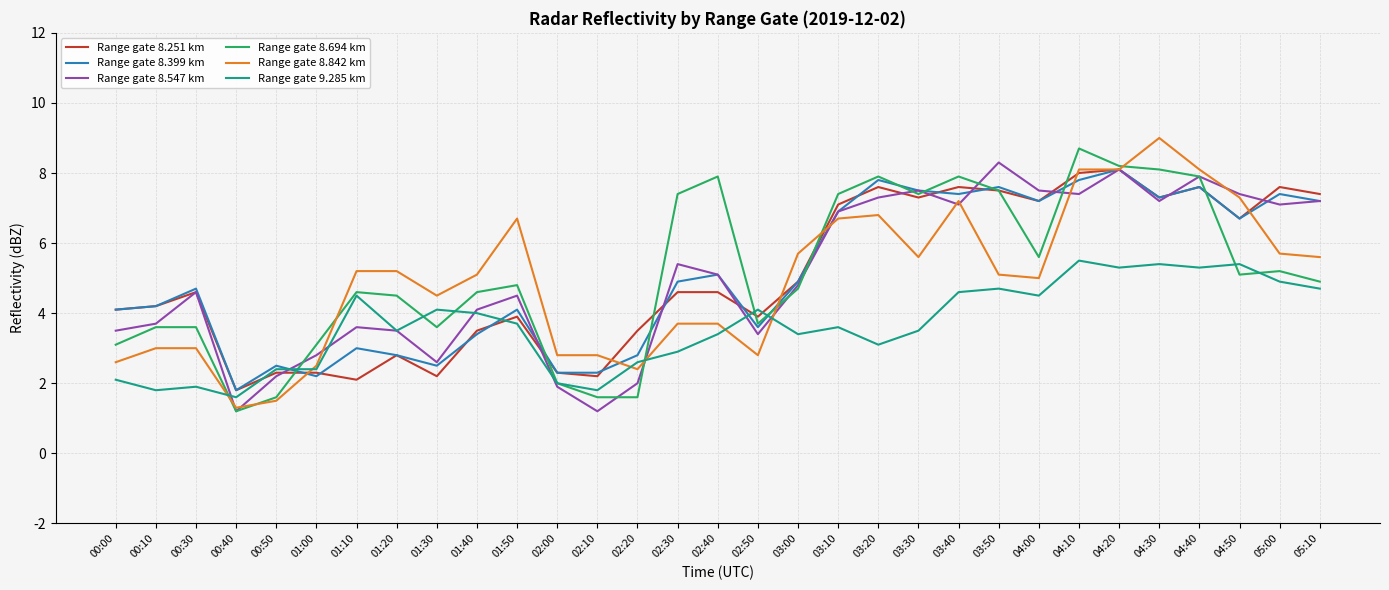

Is it true that Range gate 8.251 km equals 1.8 at 04:40?

False